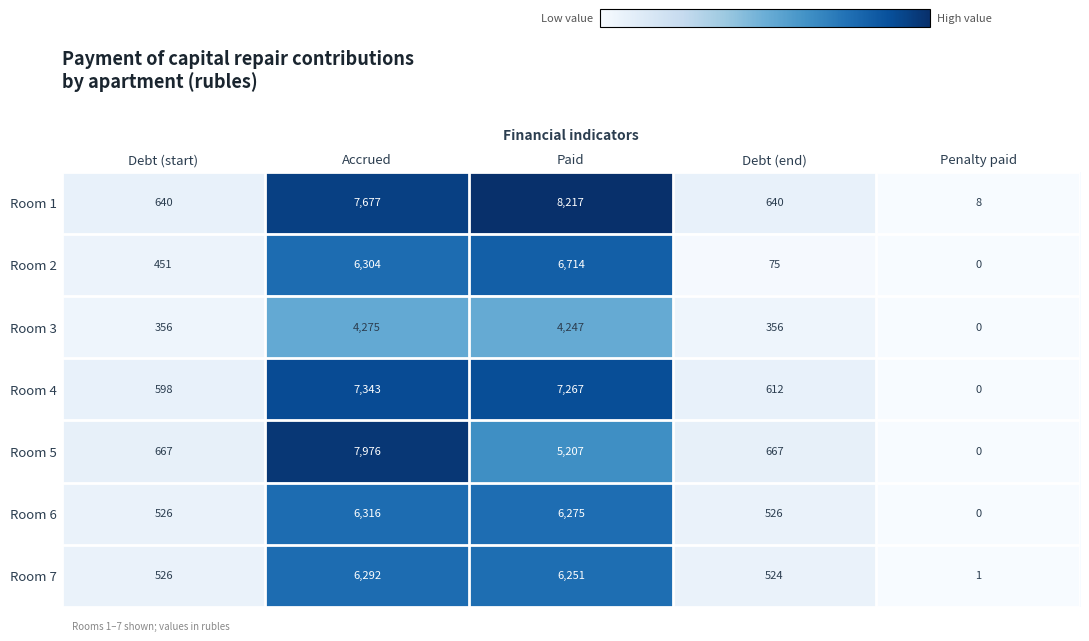

At which category is the sum across all series the highest?

Accrued